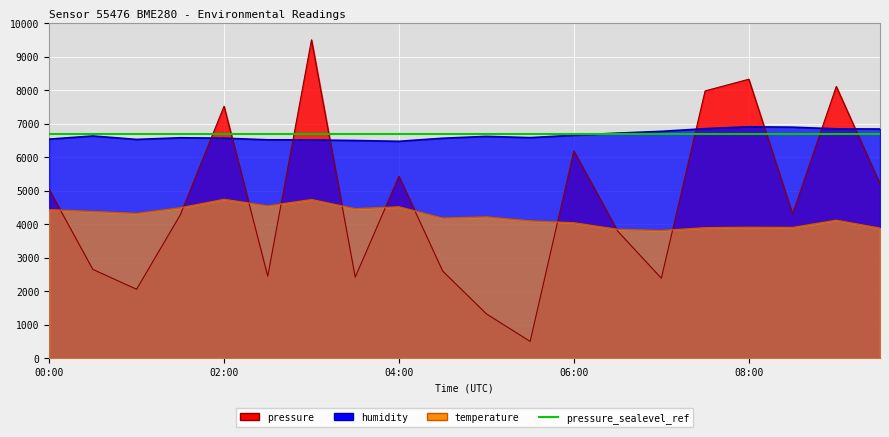

What is the sum of all humidity values?

133059.6